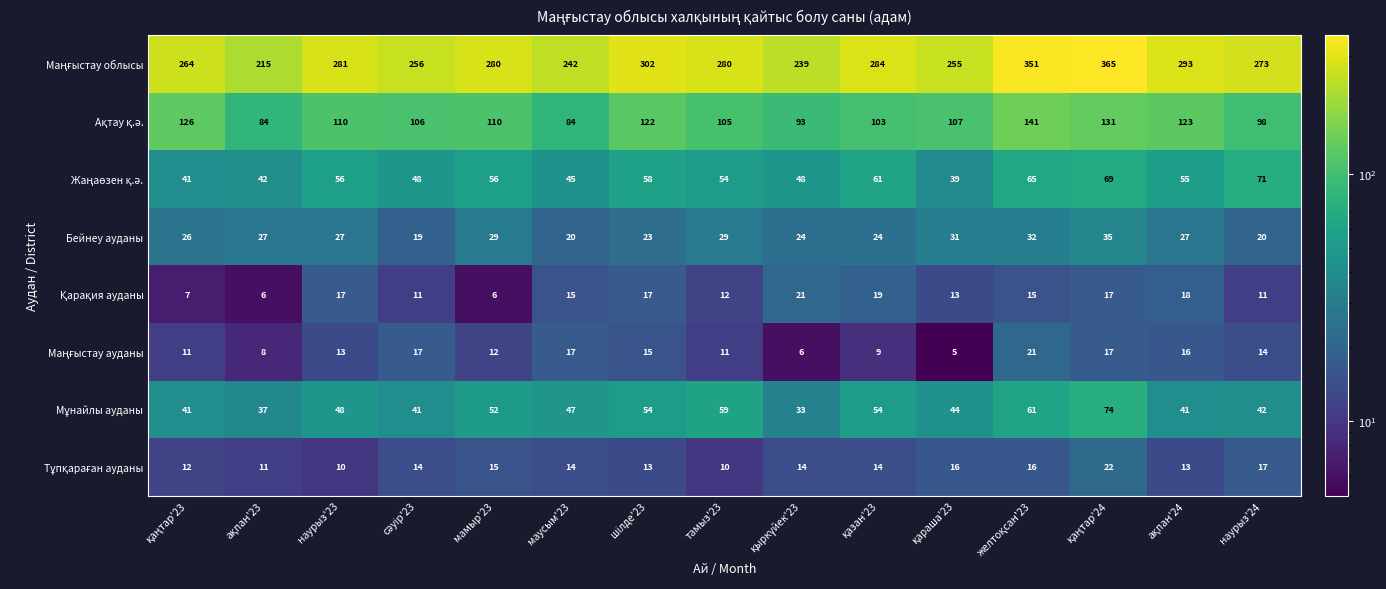

What is the difference between the maximum and minimum values in the Бейнеу ауданы series?

16